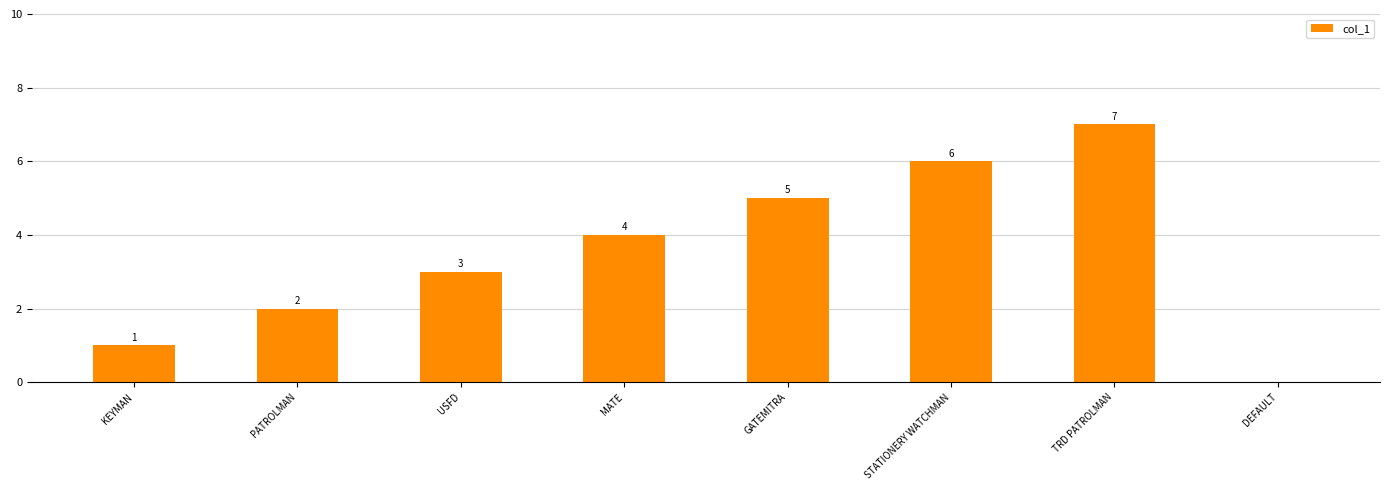

What is the sum of all values?

28